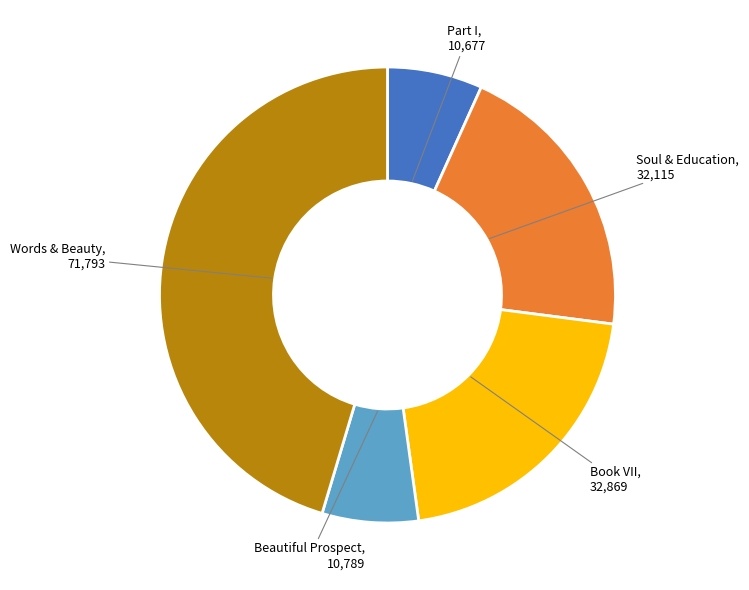

True or false: Book VII accounts for 14% of the total.

False